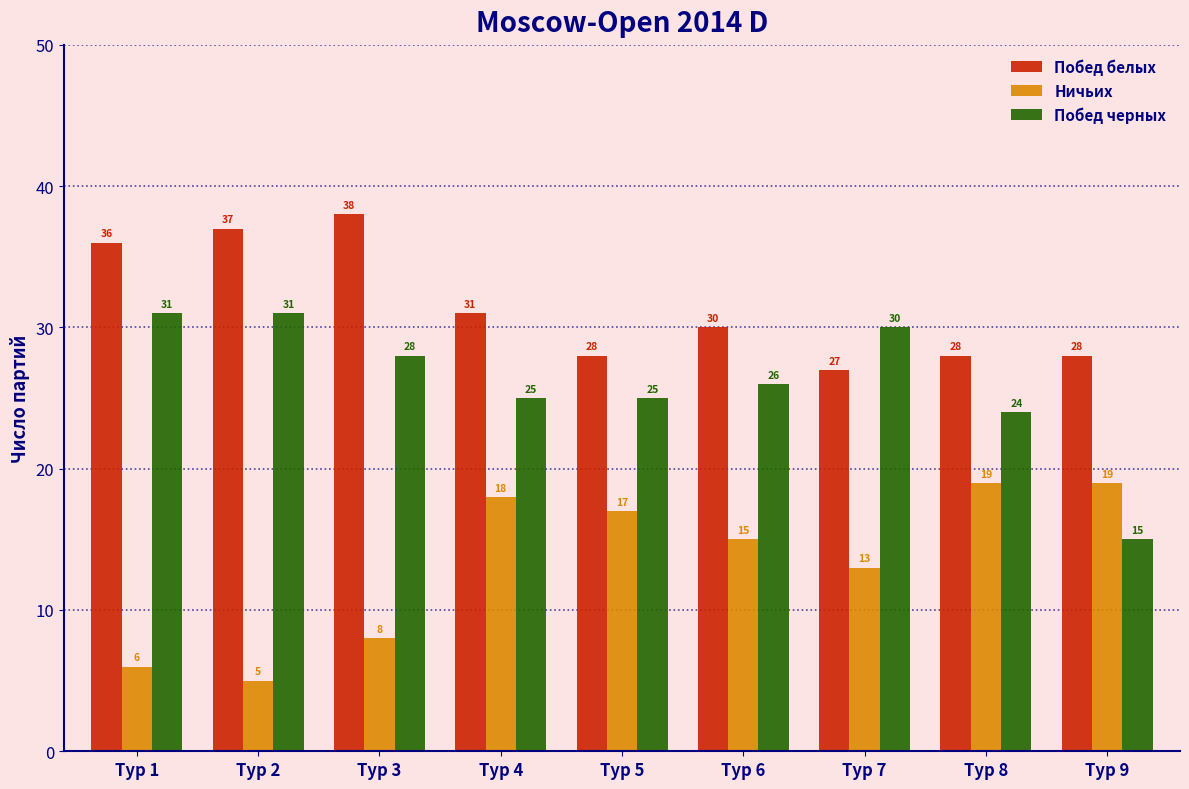

Reading left to right, extract all data points from this chart.

Побед белых: Тур 1=36	Тур 2=37	Тур 3=38	Тур 4=31	Тур 5=28	Тур 6=30	Тур 7=27	Тур 8=28	Тур 9=28
Ничьих: Тур 1=6	Тур 2=5	Тур 3=8	Тур 4=18	Тур 5=17	Тур 6=15	Тур 7=13	Тур 8=19	Тур 9=19
Побед черных: Тур 1=31	Тур 2=31	Тур 3=28	Тур 4=25	Тур 5=25	Тур 6=26	Тур 7=30	Тур 8=24	Тур 9=15